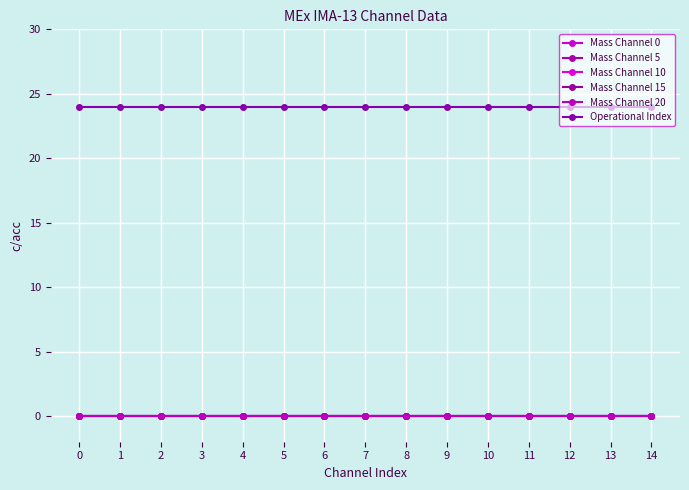

True or false: Mass Channel 0 and Operational Index intersect in this chart.

False